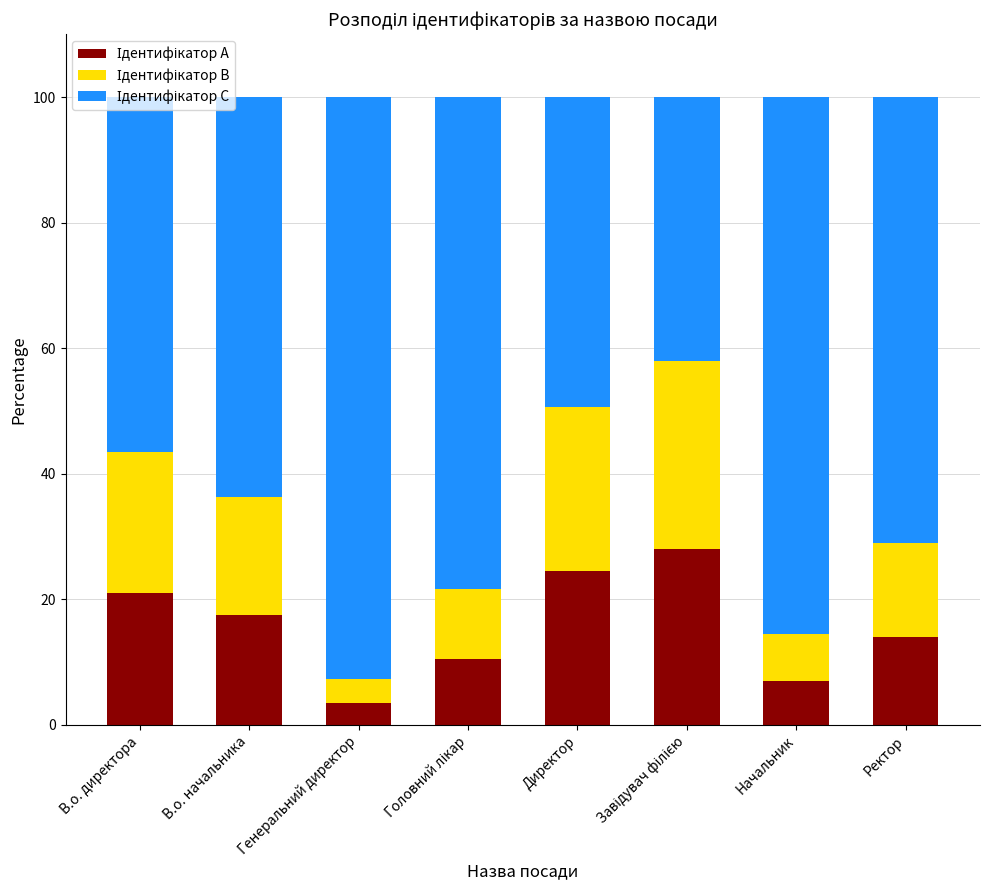

What is the total value across all series at В.о. директора?

100.0